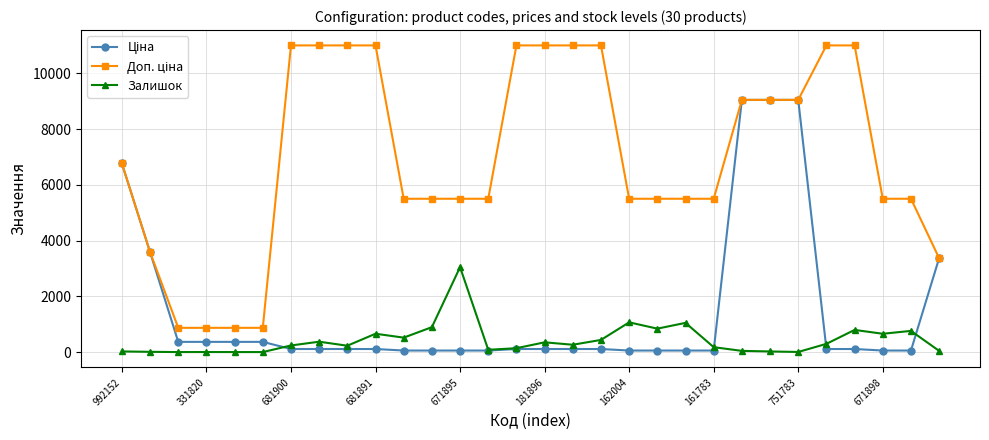

What is the value of the Залишок point at the 29th from the left?

760.0